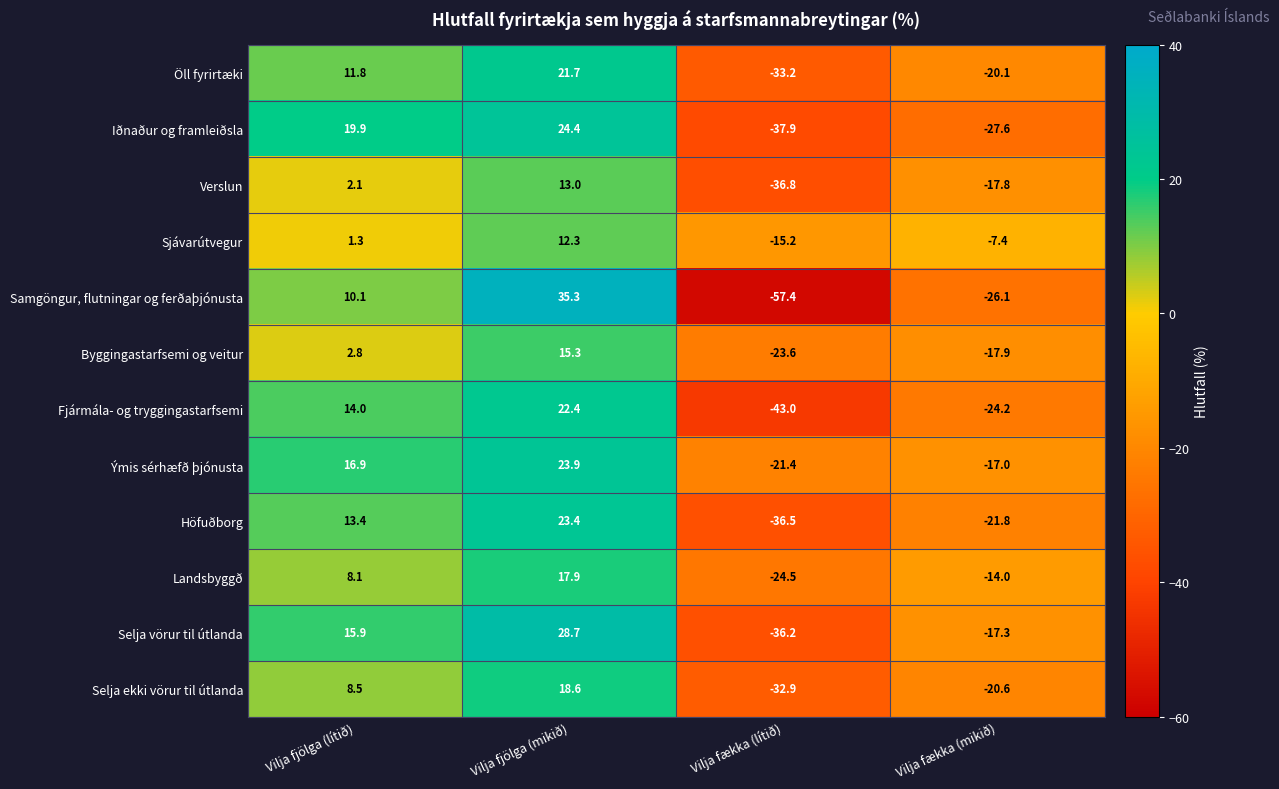

Between Vilja fjölga (lítið) and Vilja fækka (mikið), which series saw the biggest shift?

Iðnaður og framleiðsla